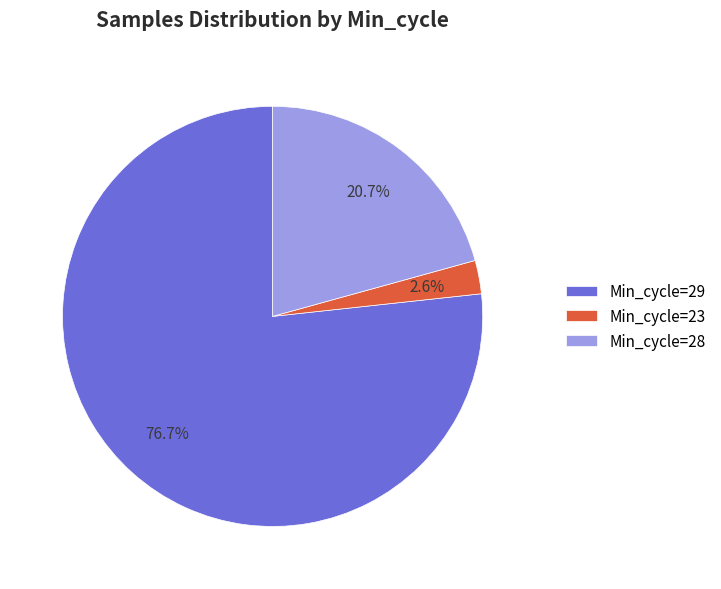

What percentage is the Min_cycle=29 slice, to the nearest percent?

77%